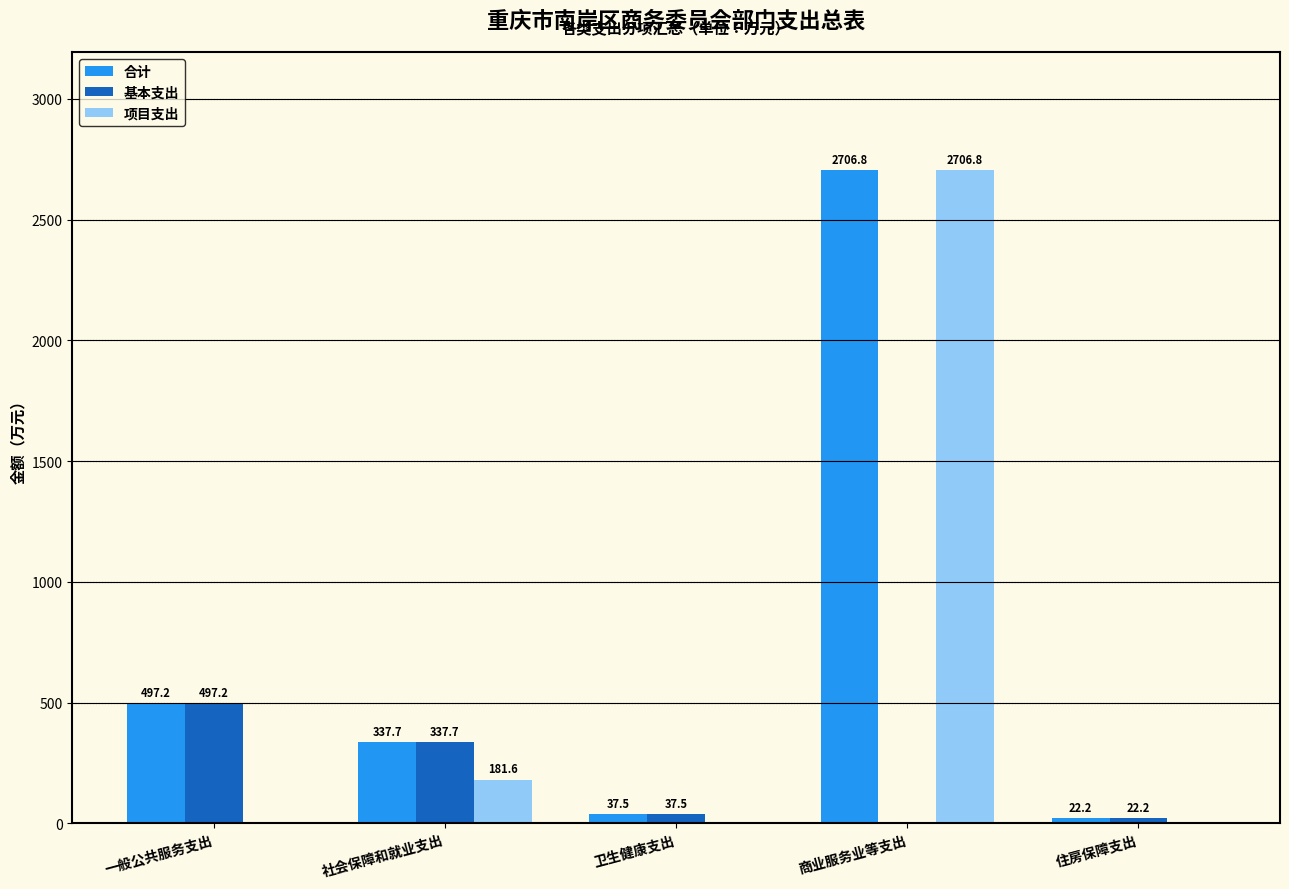

What is the sum of the 基本支出 values at 卫生健康支出 and 社会保障和就业支出?

375.2